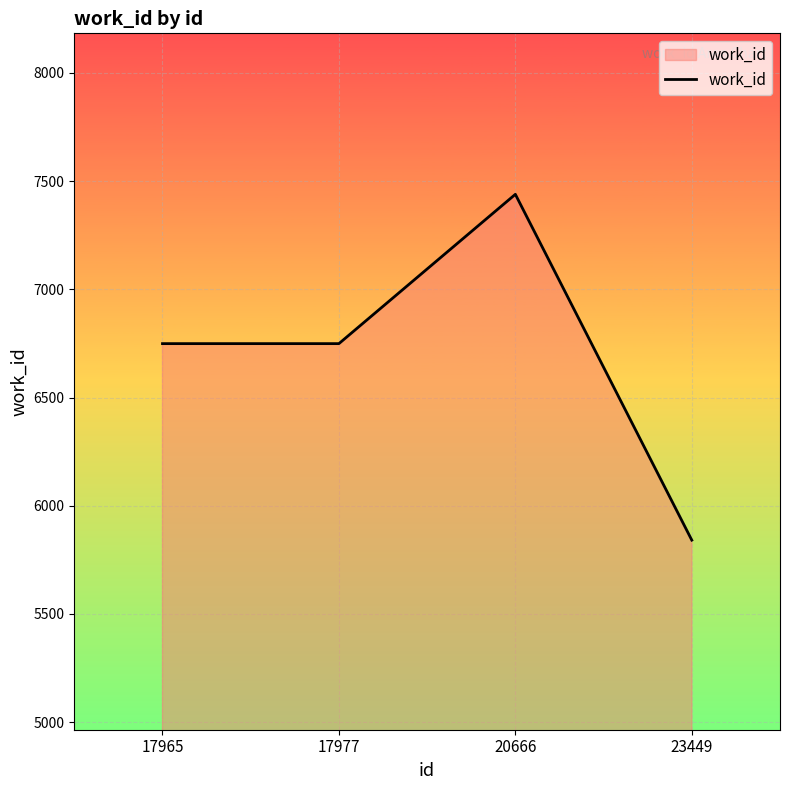

At which category does the data reach its first local peak?

20666